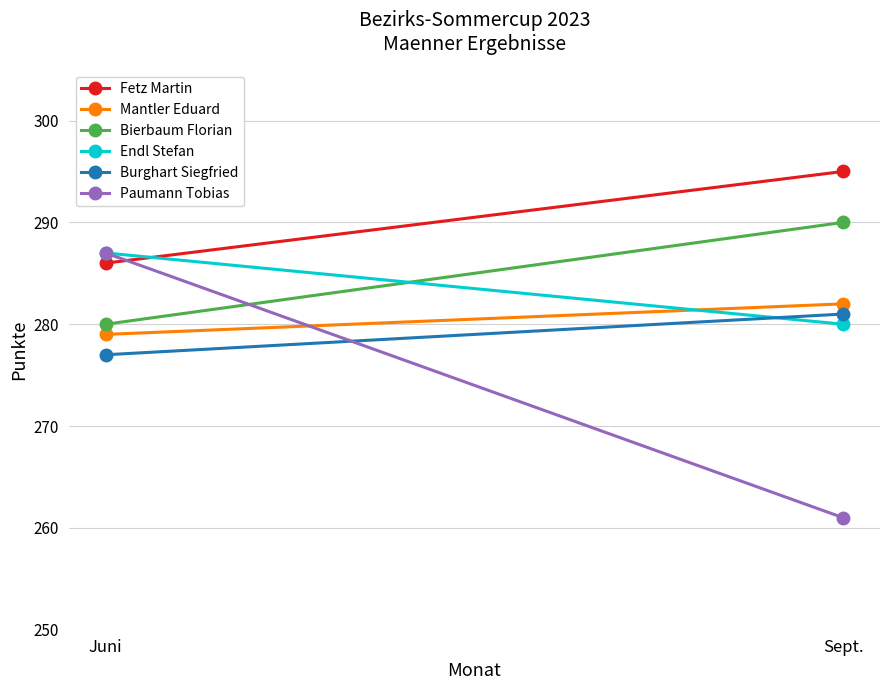

Count the Endl Stefan values in the range 280 to 287.

2